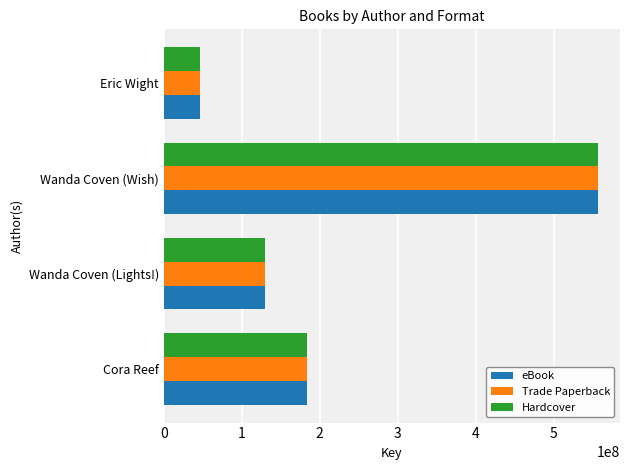

Rank the categories by eBook value from highest to lowest.

Wanda Coven (Wish), Cora Reef, Wanda Coven (Lights!), Eric Wight